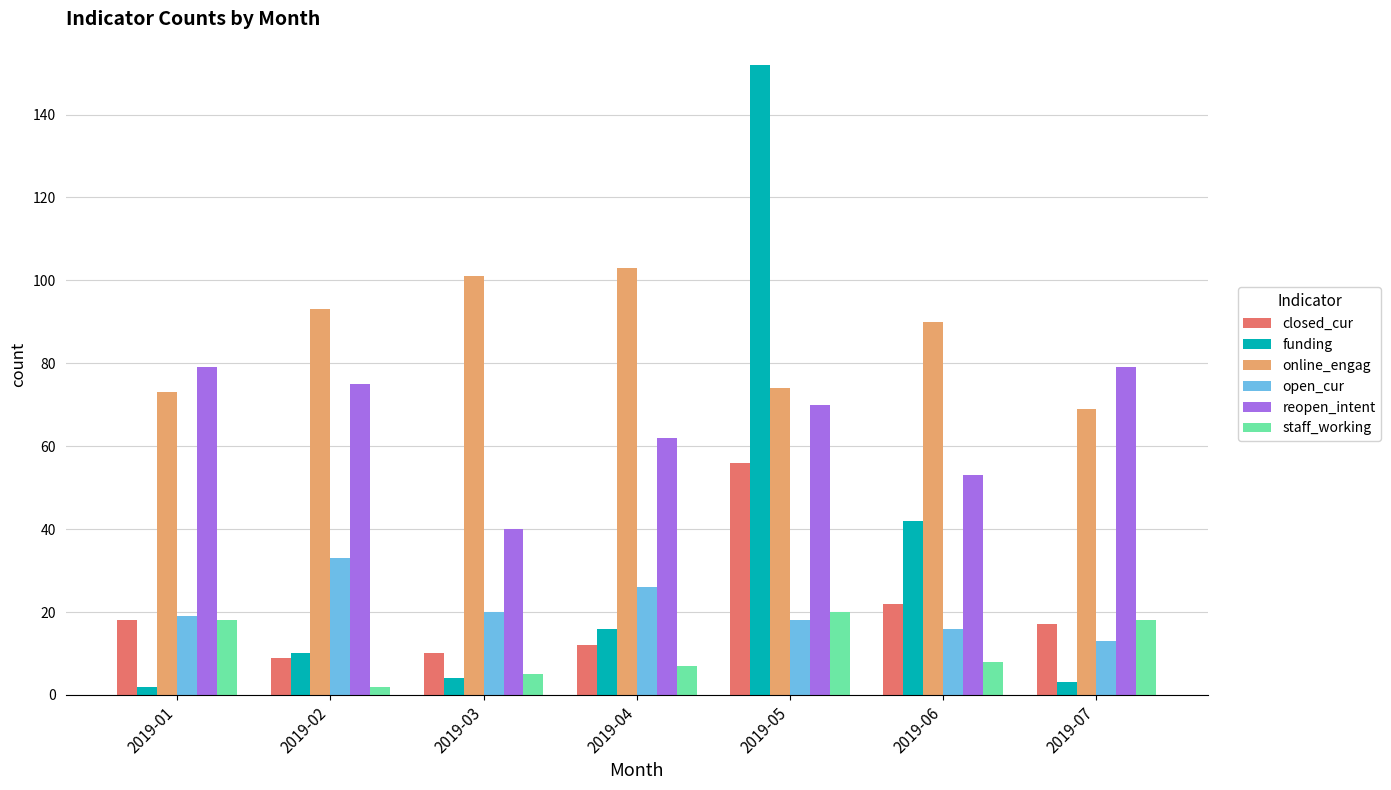

At which label does reopen_intent first exceed 70?

2019-01